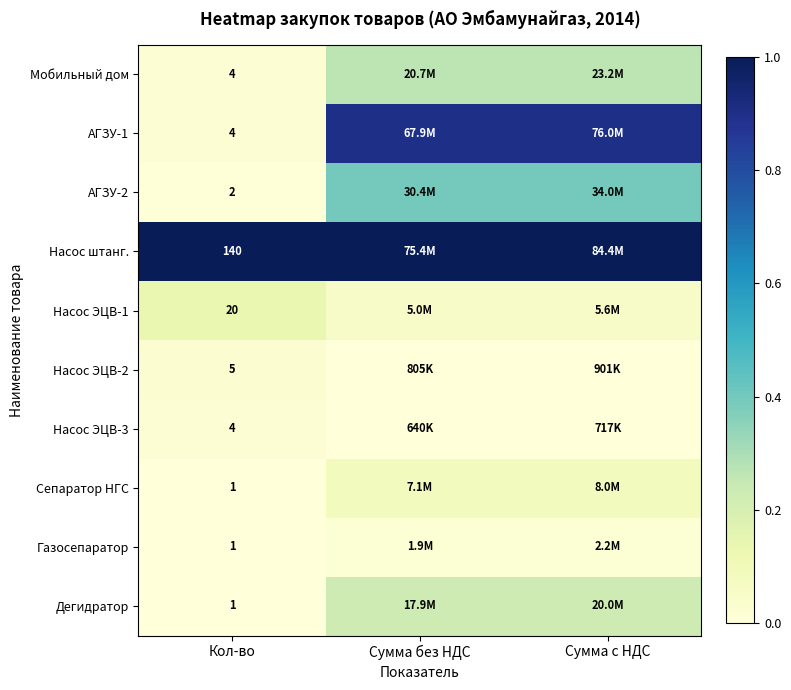

Is the value of Сепаратор НГС at Кол-во greater than the value of Газосепаратор at Сумма без НДС?

No